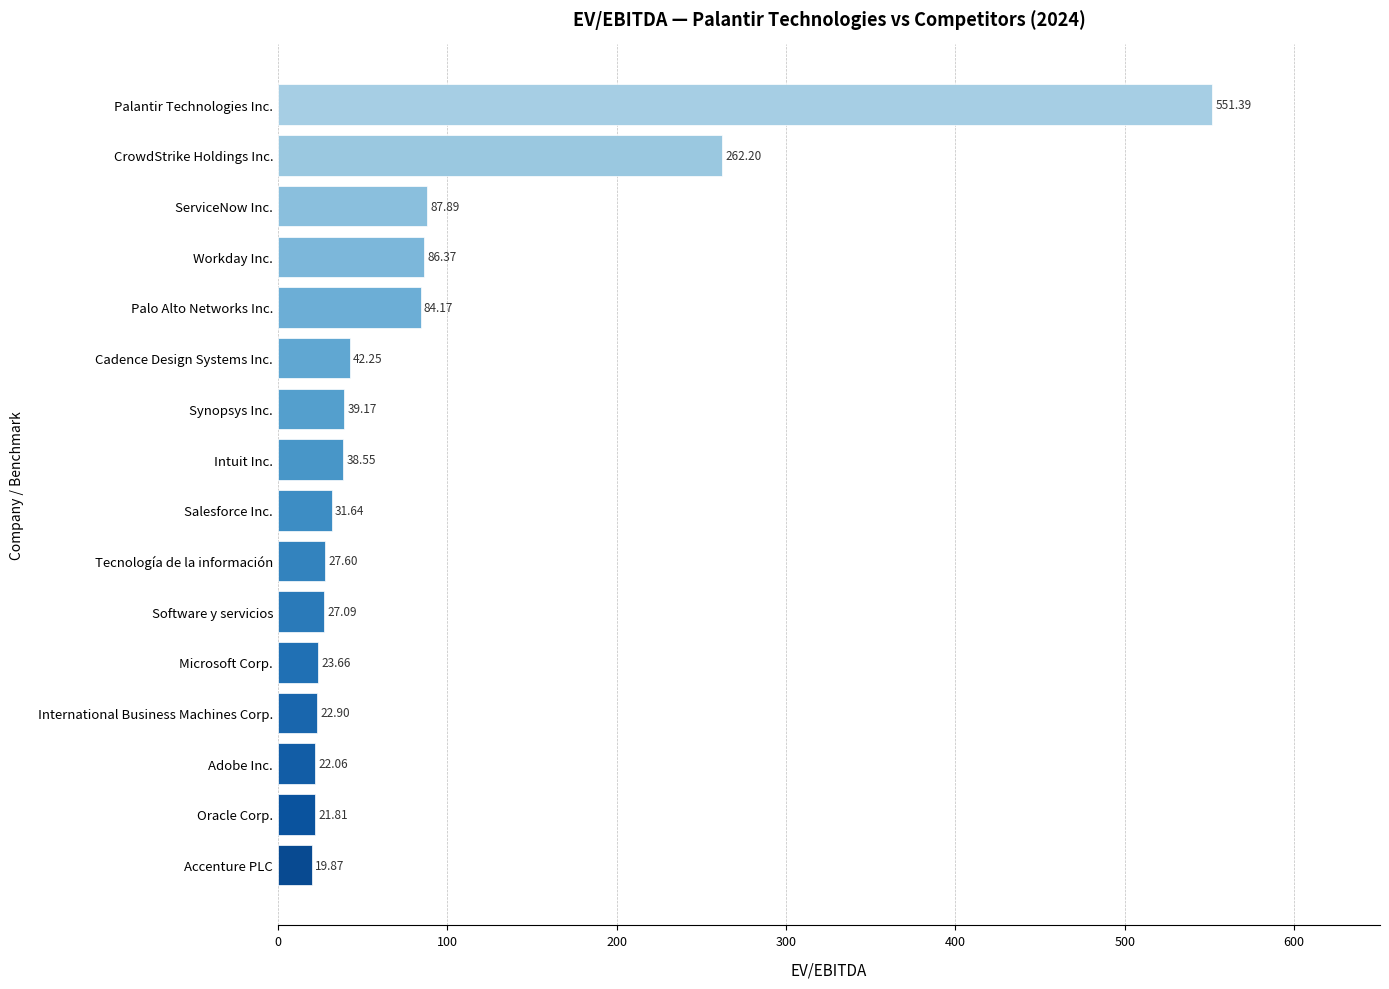

What is the maximum value shown in the chart?

551.4